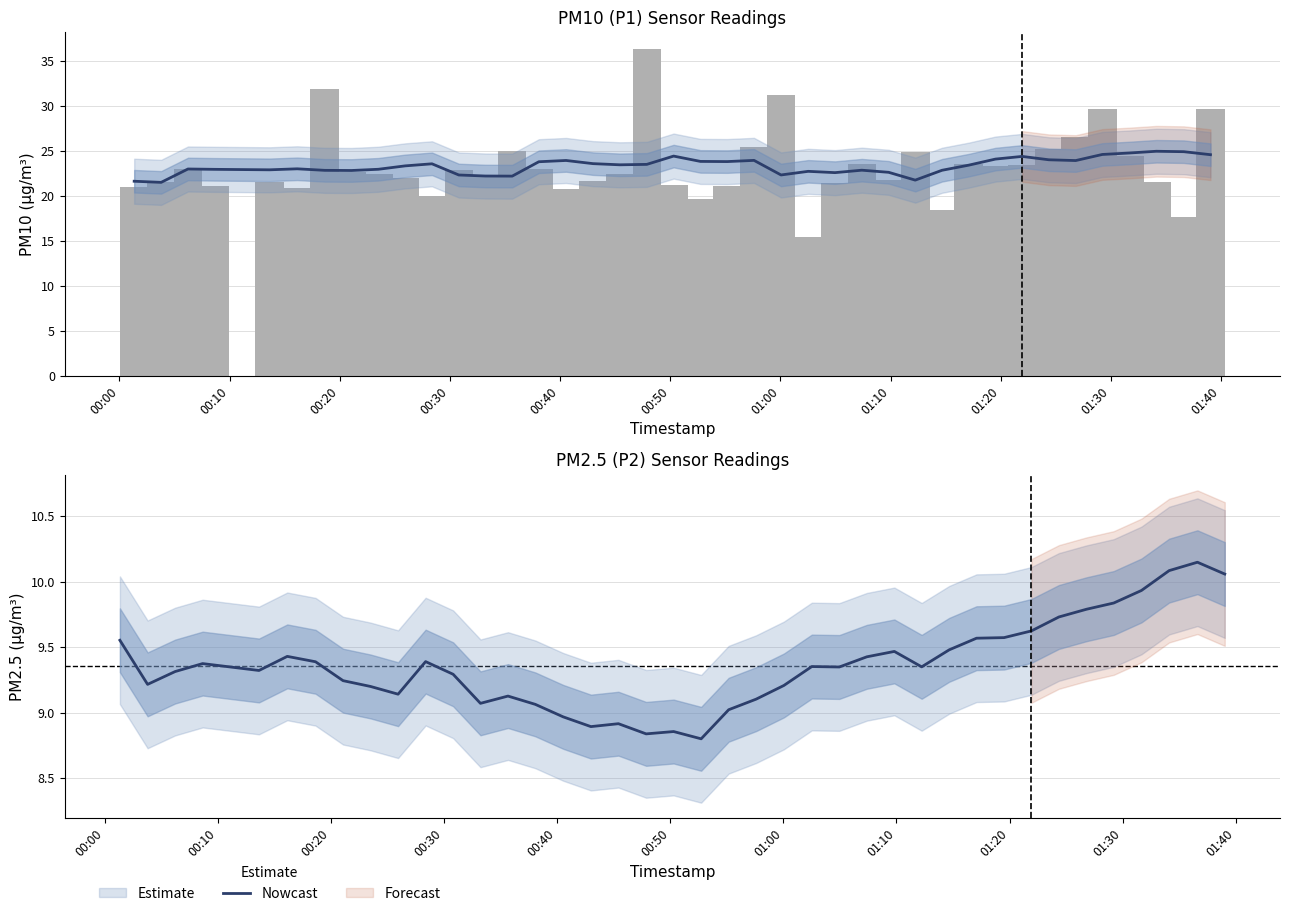

What is the difference between the second highest and minimum values?

1.3